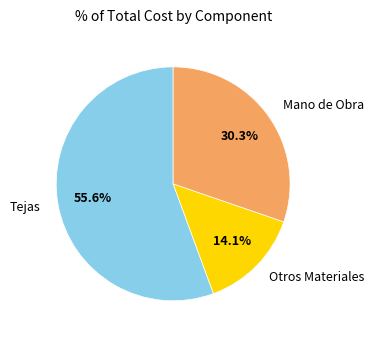

What is the majority slice?

Tejas